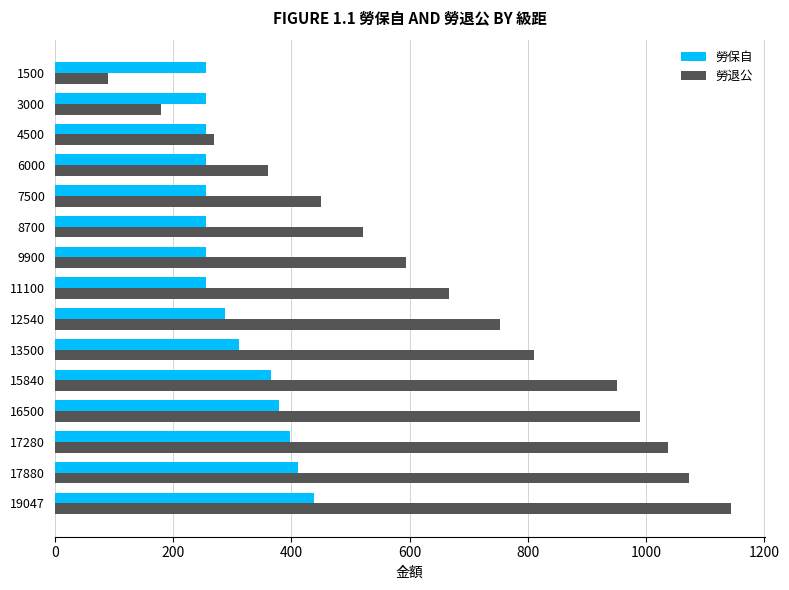

Between 8700 and 11100, which series saw the biggest shift?

勞退公